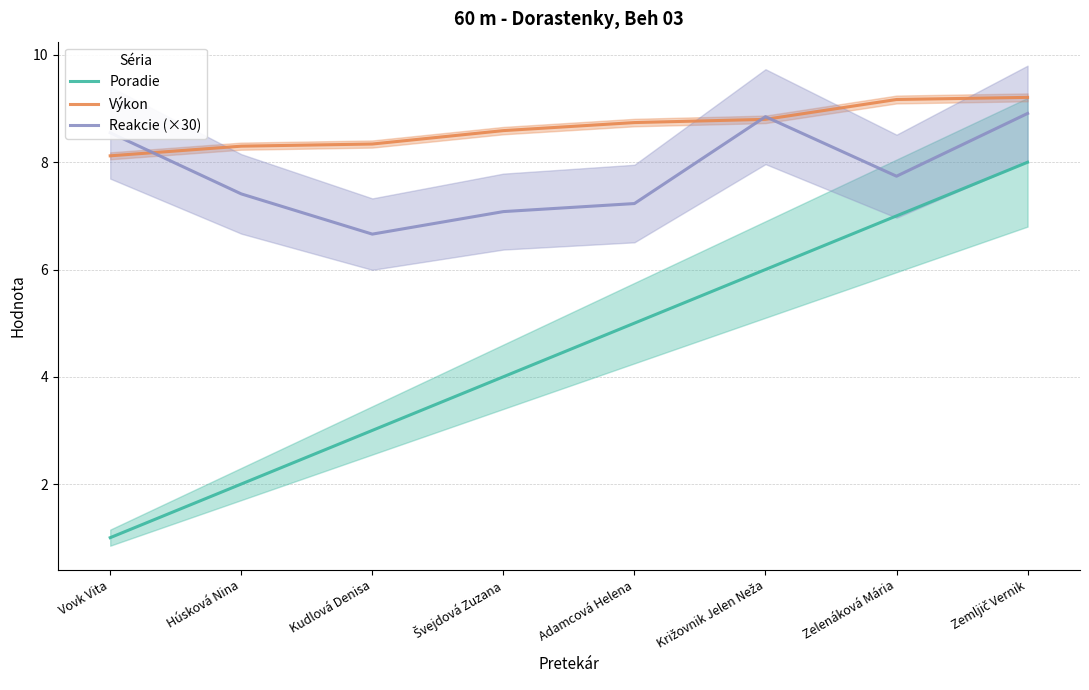

True or false: Poradie has more than 1 points higher than both neighbors.

False